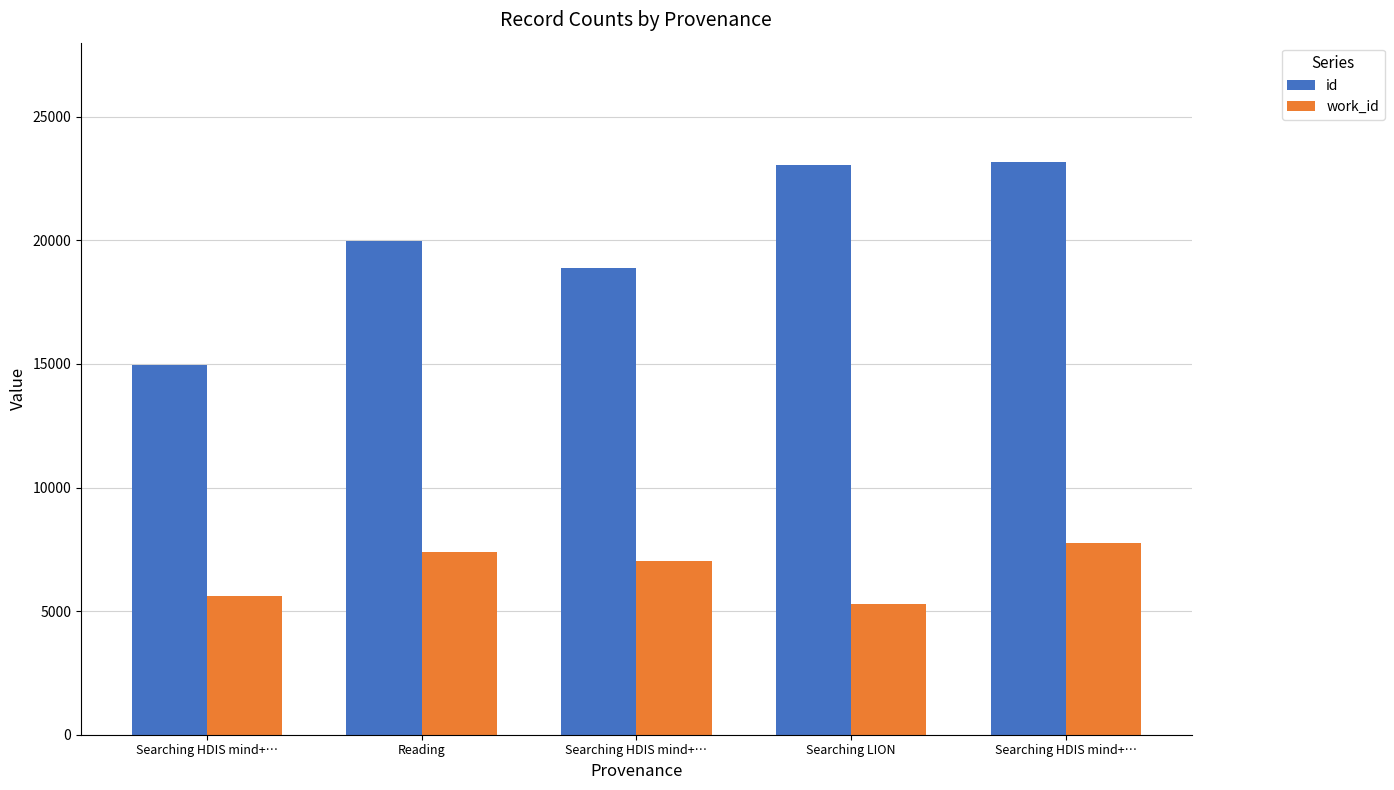

What is the maximum value shown in the chart?

23173